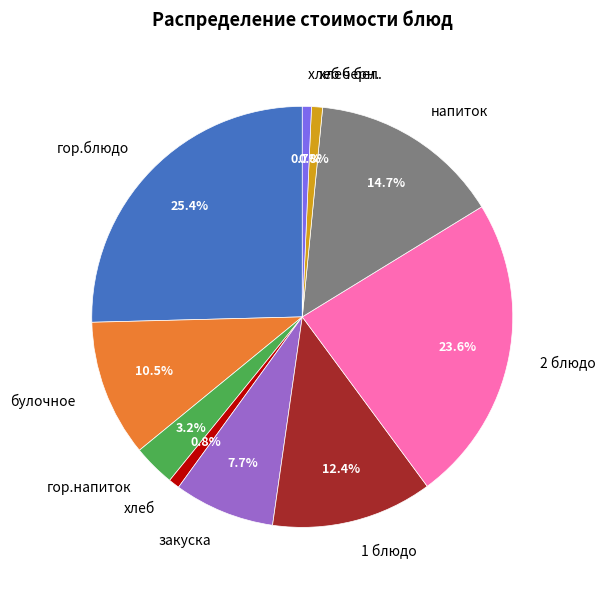

Which has a higher value, булочное or напиток?

напиток